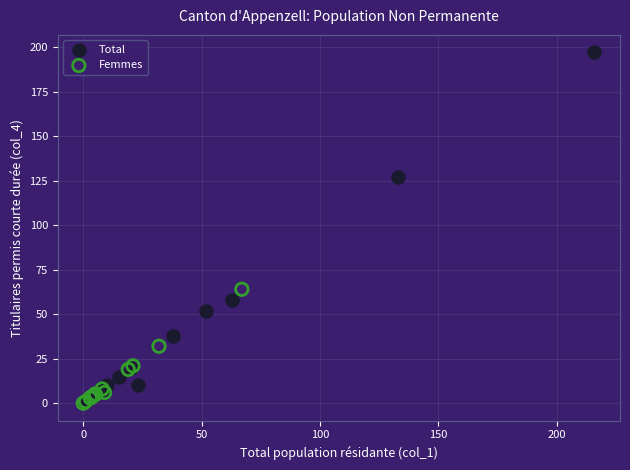

Which series reaches the maximum Y coordinate?

Total